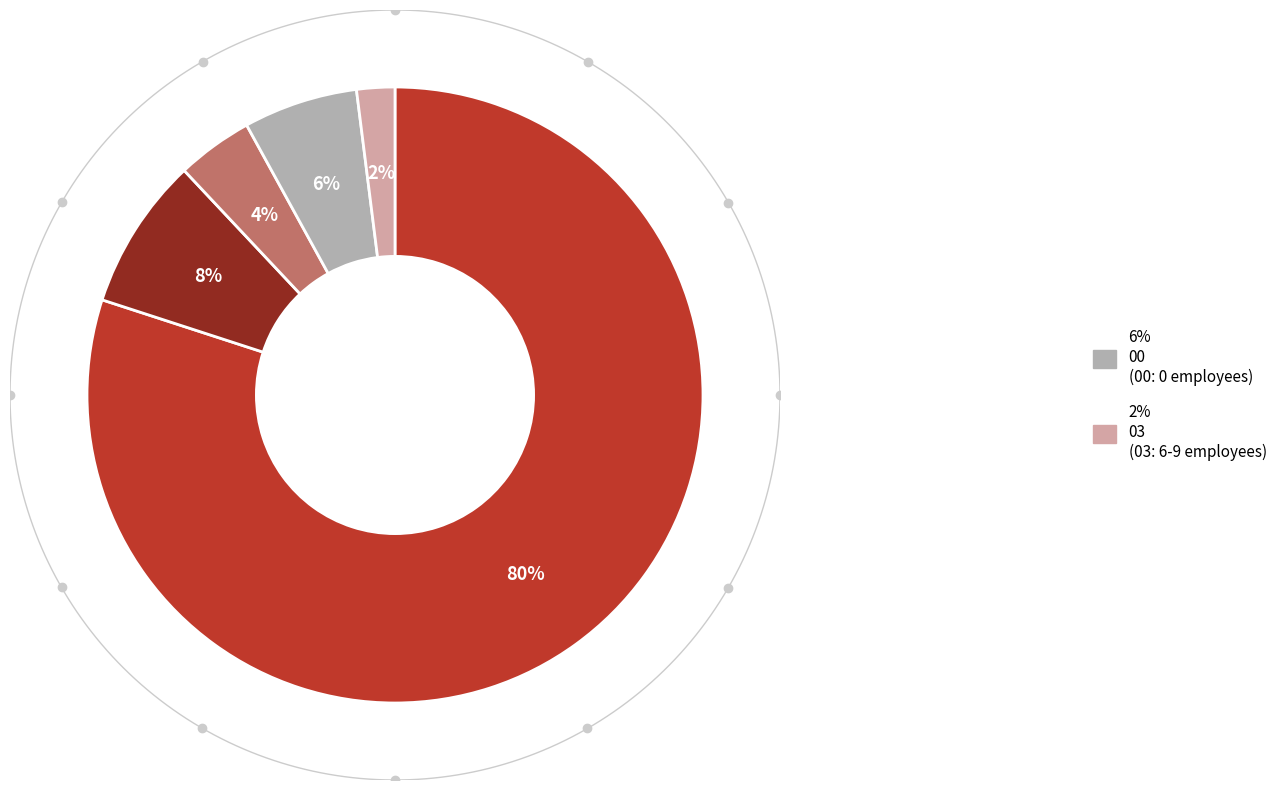

Is there a majority slice in this chart?

Yes